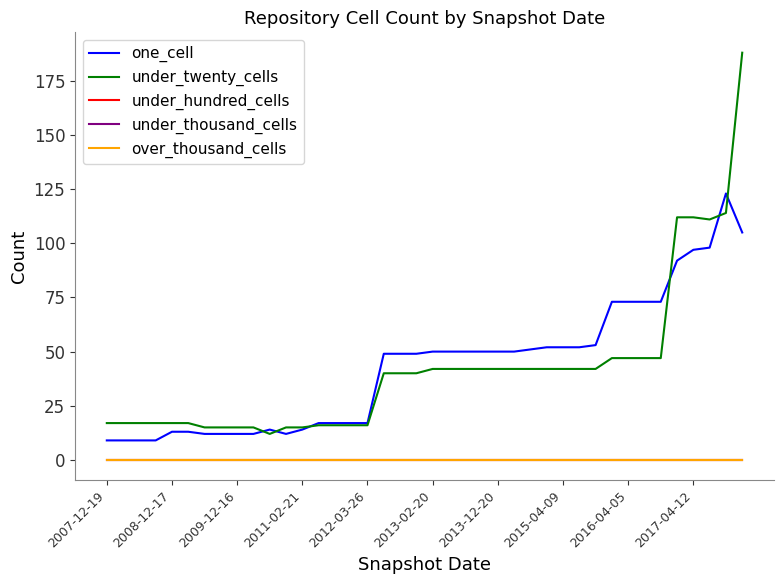

True or false: one_cell and over_thousand_cells intersect in this chart.

False